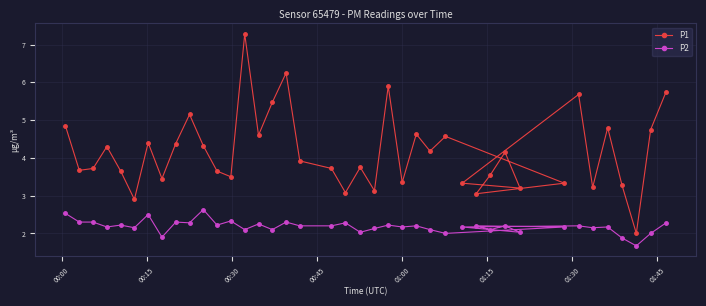

Which series has the largest range (max minus min)?

P1